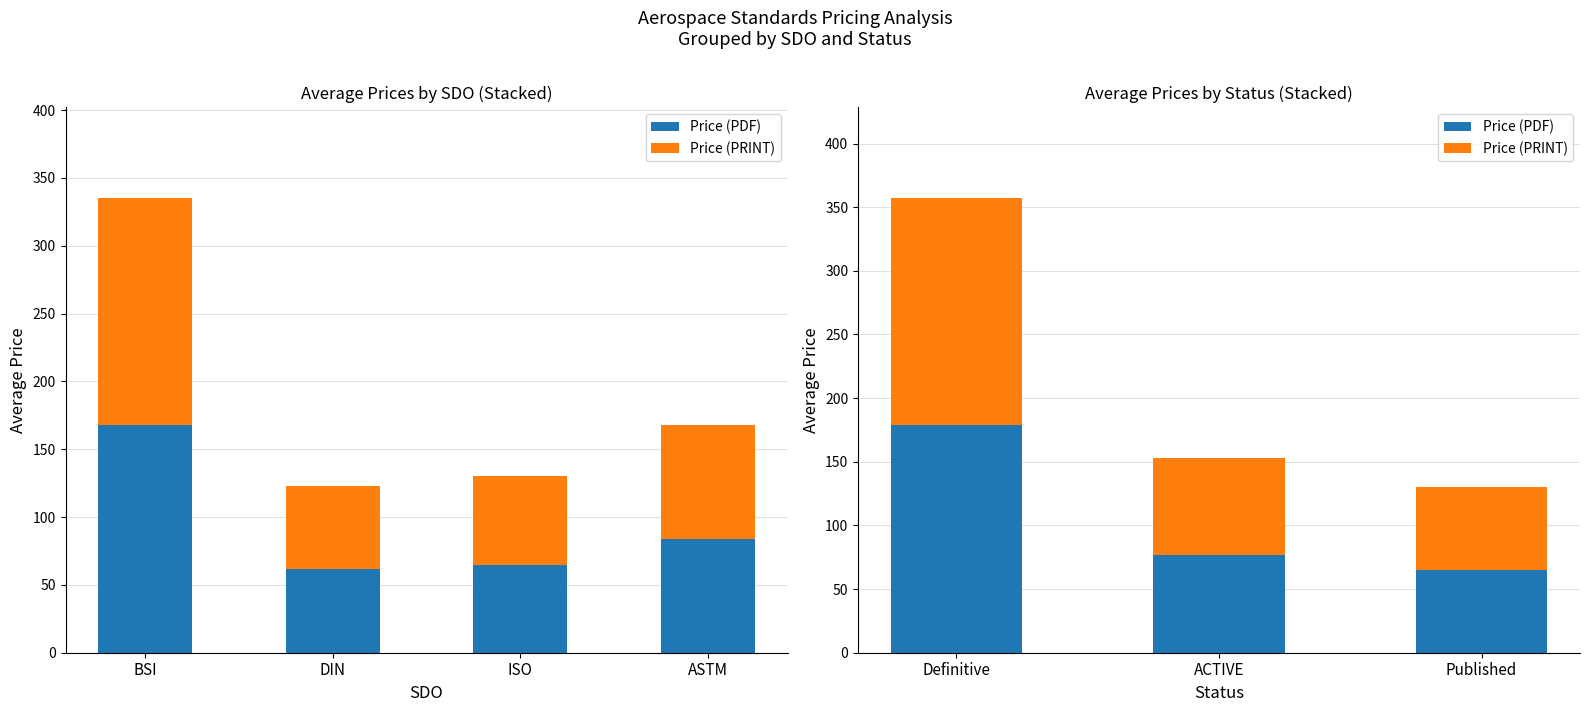

What is the difference between the maximum and minimum values in the Price (PDF) series?

113.5